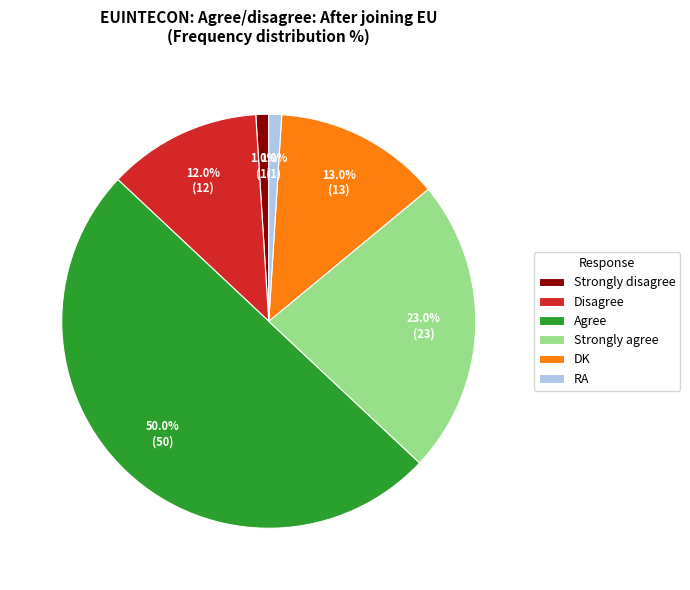

Which slice is the largest?

Agree